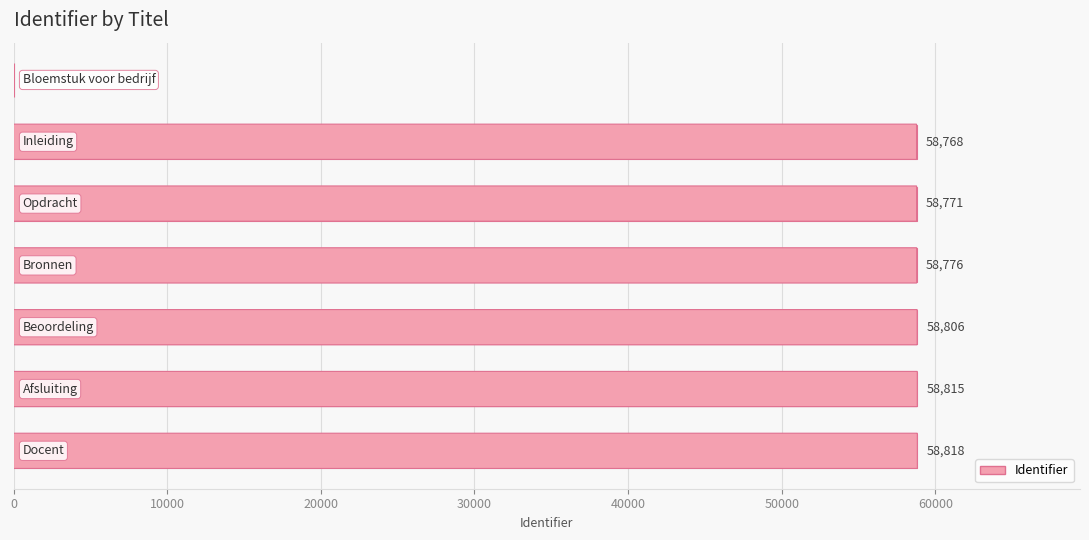

What is the sum of all values?

352754